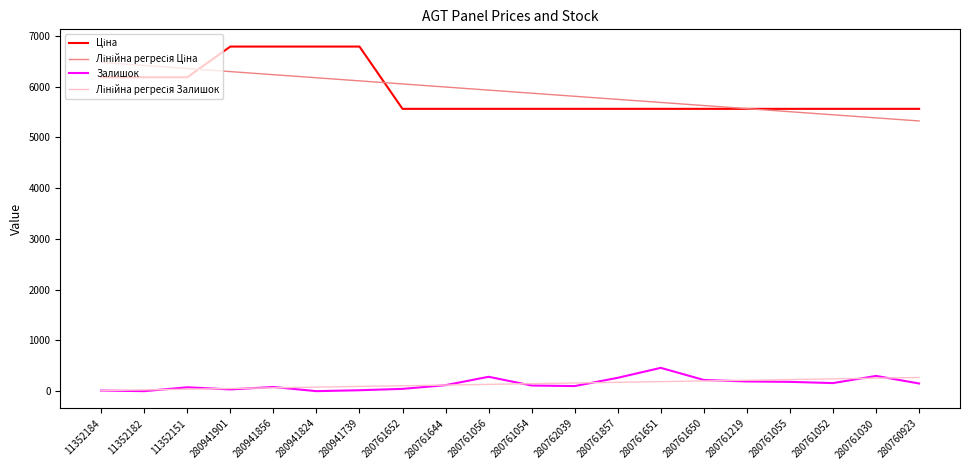

Is it true that Залишок equals 34.0 at 280941901?

True